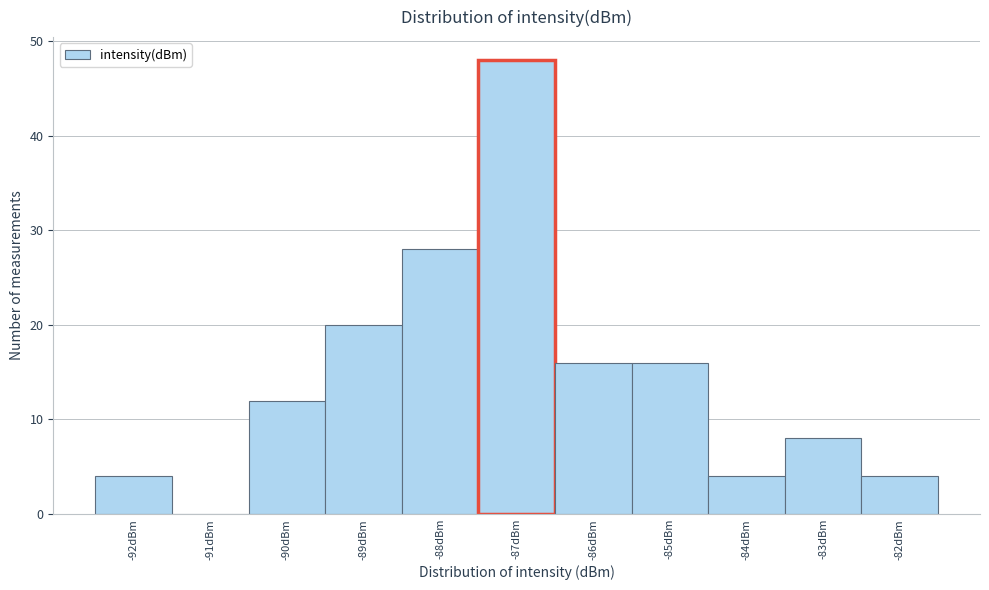

Reading left to right, what are all the values shown in this chart?

-92dBm=4	-91dBm=0	-90dBm=12	-89dBm=20	-88dBm=28	-87dBm=48	-86dBm=16	-85dBm=16	-84dBm=4	-83dBm=8	-82dBm=4